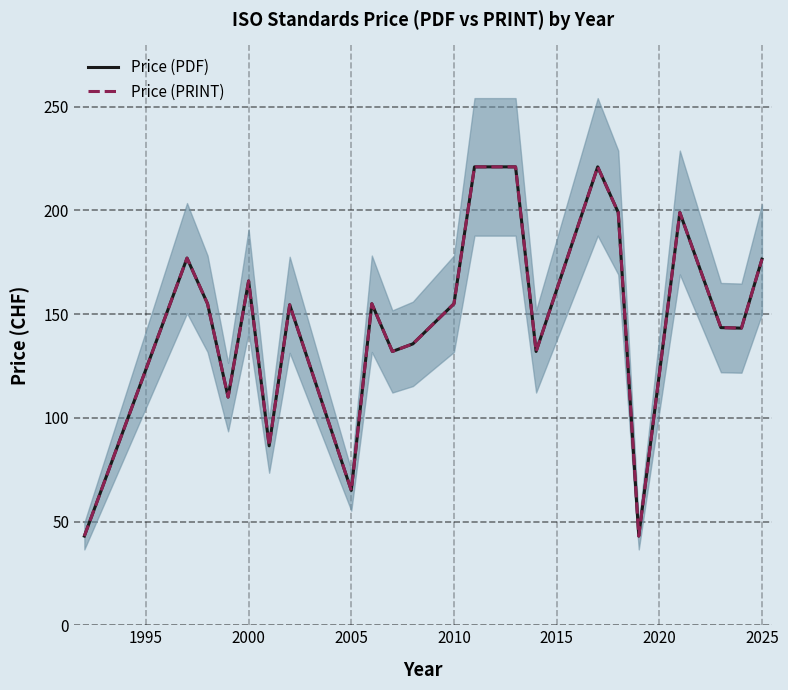

Is it true that Price (PDF) equals 145.8 at 2015?

False